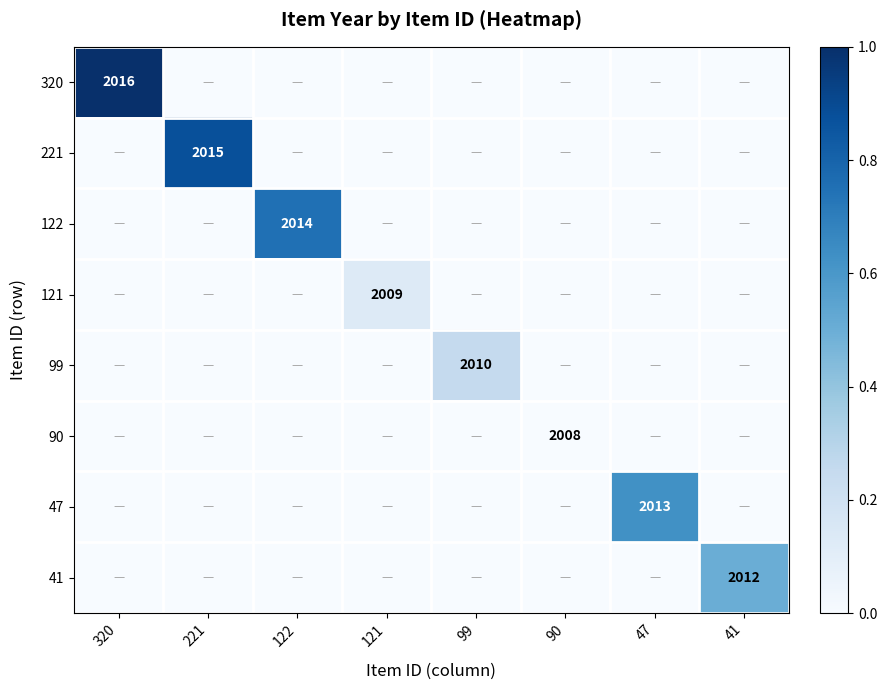

Is it true that 41 equals 2012 at 41?

True